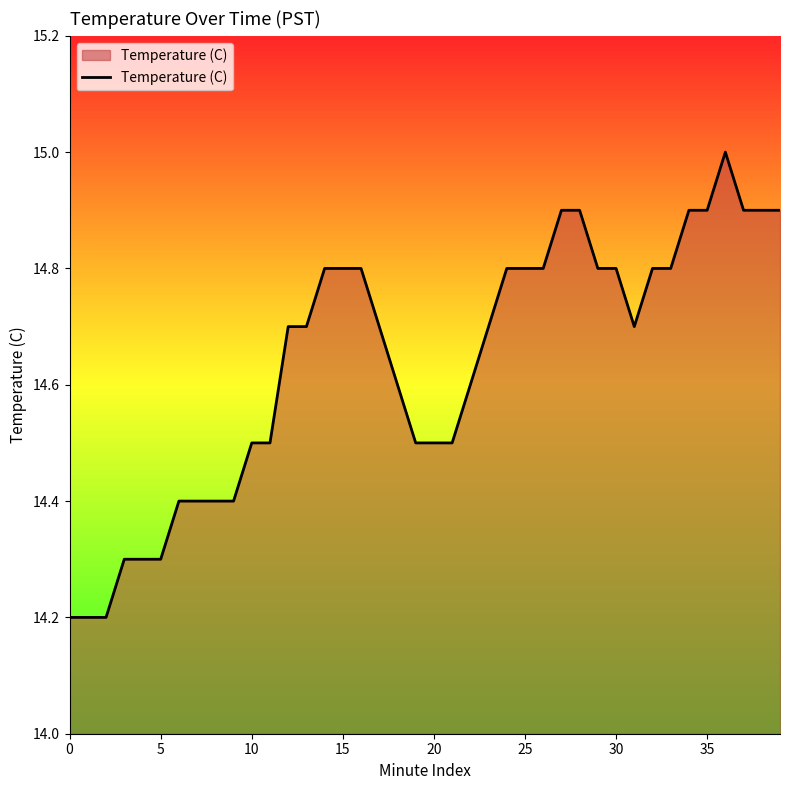

What is the difference between the maximum and minimum values?

0.8